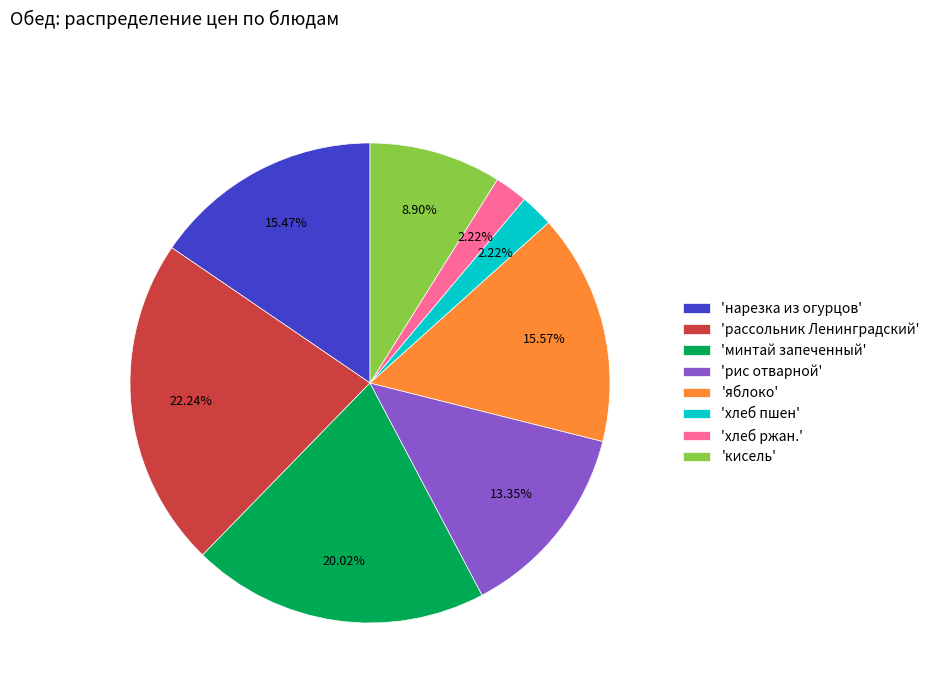

Is there a majority slice in this chart?

No